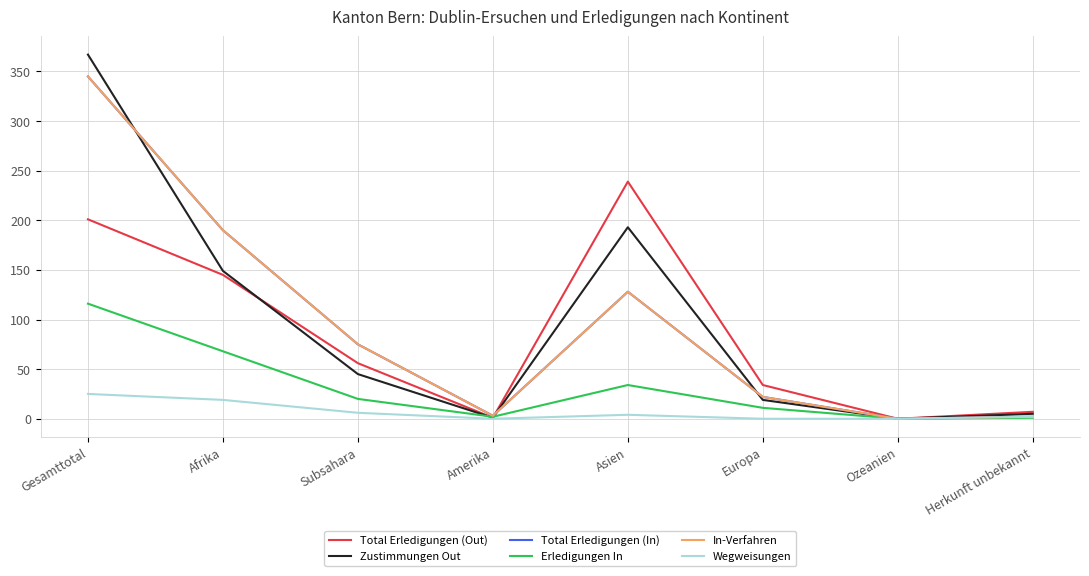

Reading left to right, what are all the values shown in this chart?

Total Erledigungen (Out): 201	145	56	1	239	34	0	7
Zustimmungen Out: 367	149	45	1	193	19	0	5
Total Erledigungen (In): 345	190	75	3	128	22	0	2
Erledigungen In: 116	68	20	2	34	11	0	1
In-Verfahren: 345	190	75	3	128	22	0	2
Wegweisungen: 25	19	6	0	4	0	0	2